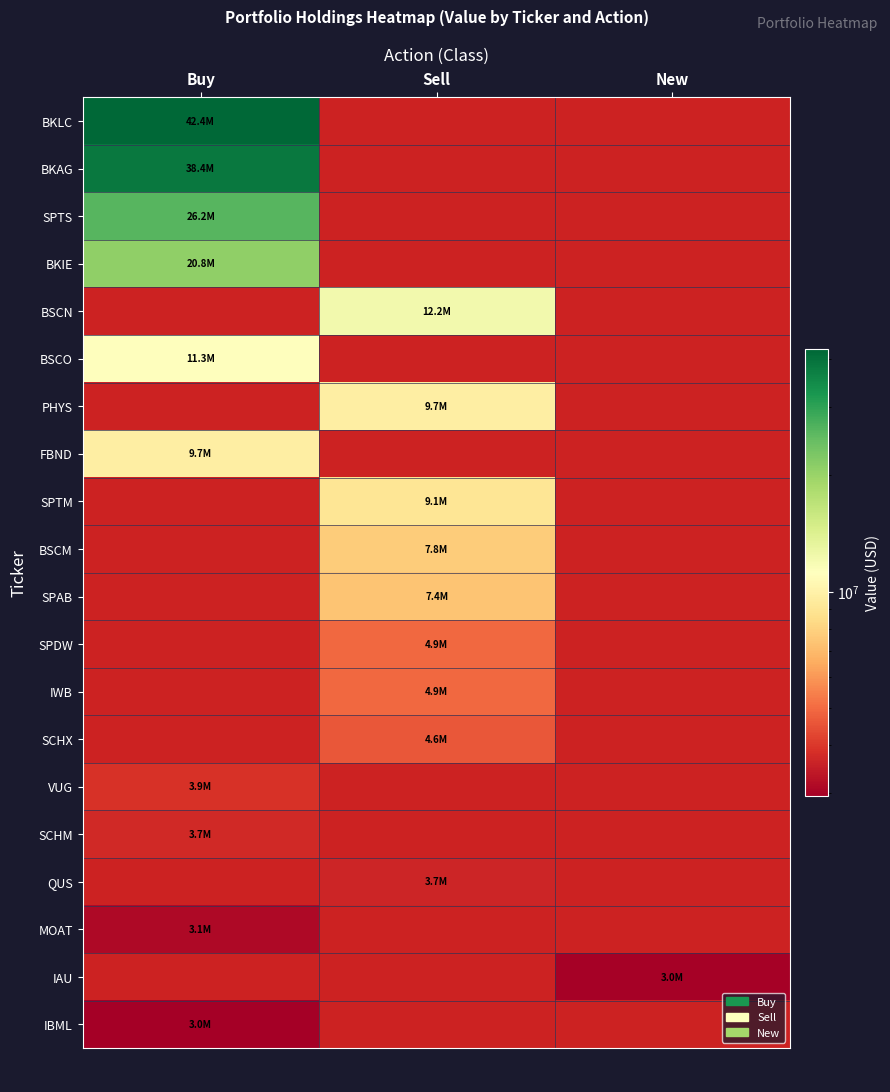

The value of SPTM at Sell is 13632503.4. True or false?

False